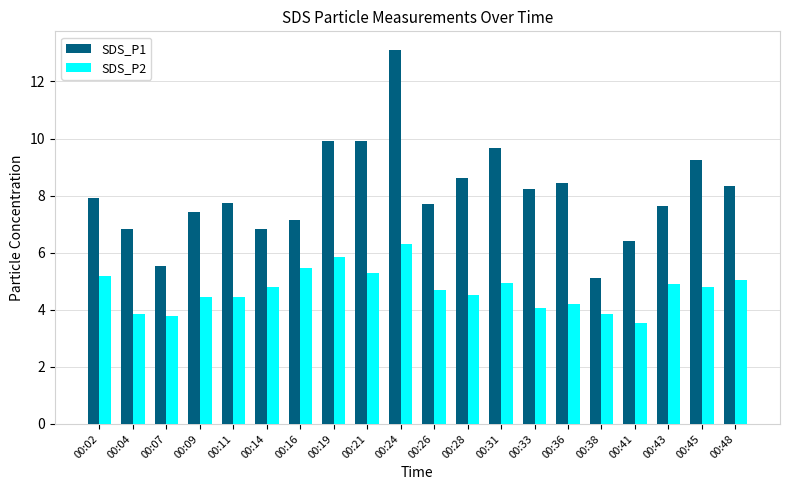

What is the value of the SDS_P2 bar at the 11th from the left?

4.7